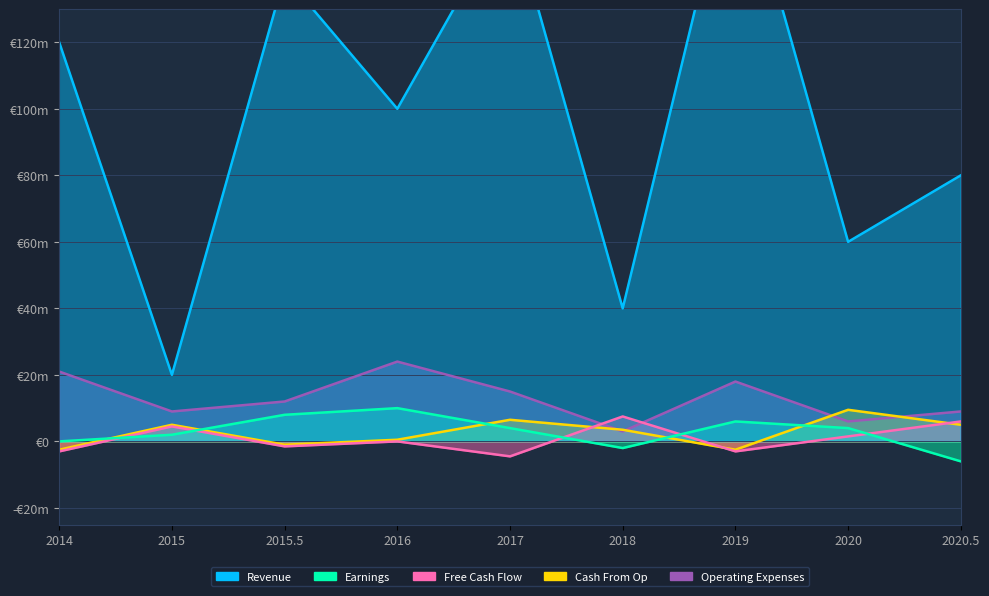

What is the average value of the Operating Expenses series?

13.0